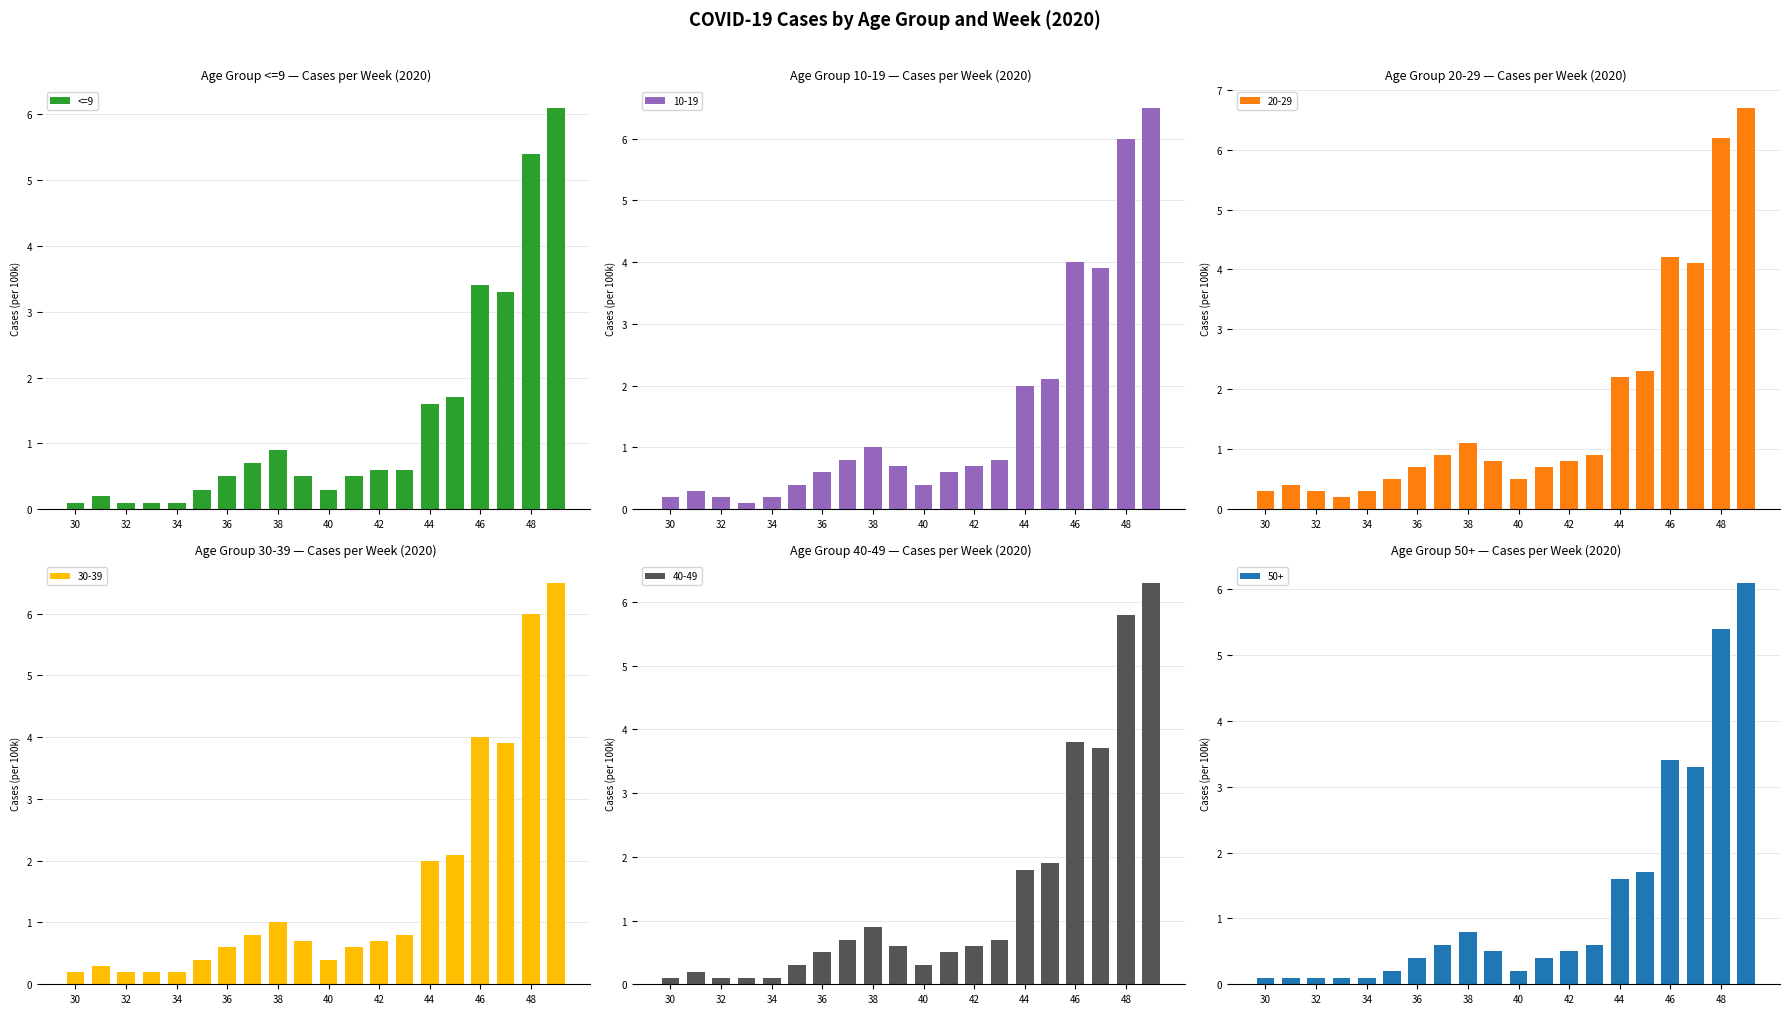

What is the sum of all <=9 values?

27.0